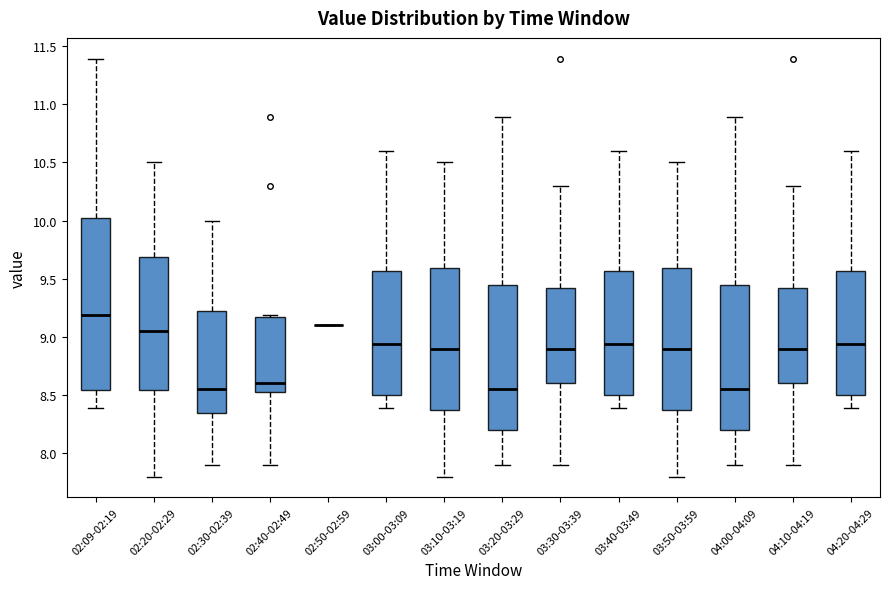

Reading left to right, transcribe this box plot: for each box, give where its median line is, the range the box spans, and where its two whiskers end, as read against the y-axis. The values are not printed on the chart, so give them approximately, as read against the axis.

02:09-02:19: median 9.20, box 8.55 to 10.00, whiskers 8.40 to 11.40
02:20-02:29: median 9.05, box 8.55 to 9.70, whiskers 7.80 to 10.50
02:30-02:39: median 8.55, box 8.35 to 9.25, whiskers 7.90 to 10.00
02:40-02:49: median 8.60, box 8.55 to 9.15, whiskers 7.90 to 9.20
02:50-02:59: box collapsed to a line at 9.10, whiskers 9.10 to 9.10
03:00-03:09: median 8.95, box 8.50 to 9.55, whiskers 8.40 to 10.60
03:10-03:19: median 8.90, box 8.40 to 9.60, whiskers 7.80 to 10.50
03:20-03:29: median 8.55, box 8.20 to 9.45, whiskers 7.90 to 10.90
03:30-03:39: median 8.90, box 8.60 to 9.40, whiskers 7.90 to 10.30
03:40-03:49: median 8.95, box 8.50 to 9.55, whiskers 8.40 to 10.60
03:50-03:59: median 8.90, box 8.40 to 9.60, whiskers 7.80 to 10.50
04:00-04:09: median 8.55, box 8.20 to 9.45, whiskers 7.90 to 10.90
04:10-04:19: median 8.90, box 8.60 to 9.40, whiskers 7.90 to 10.30
04:20-04:29: median 8.95, box 8.50 to 9.55, whiskers 8.40 to 10.60